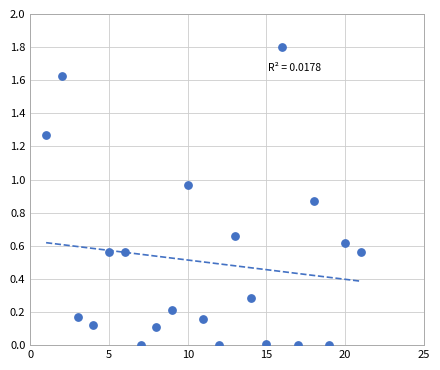

What is the range of X values (max minus min)?

20.0